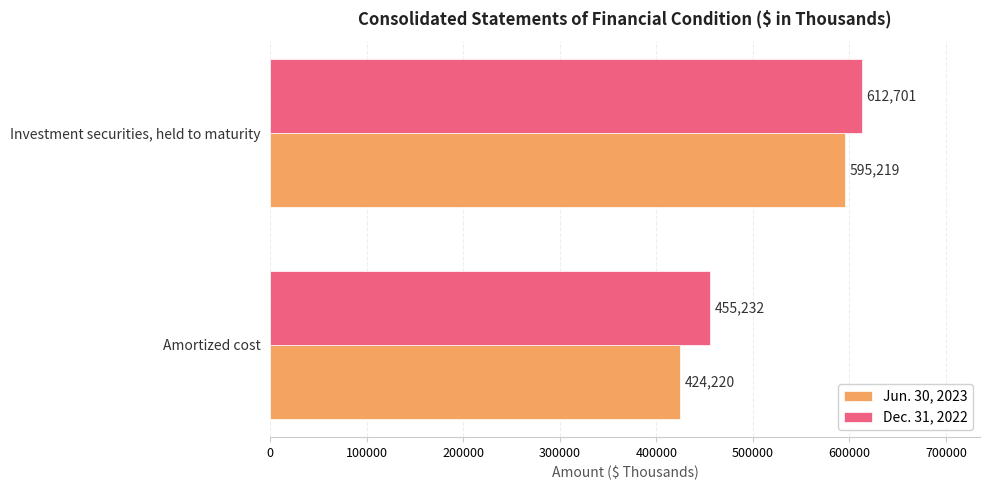

Rank the categories by Jun. 30, 2023 value from highest to lowest.

Investment securities, held to maturity, Amortized cost